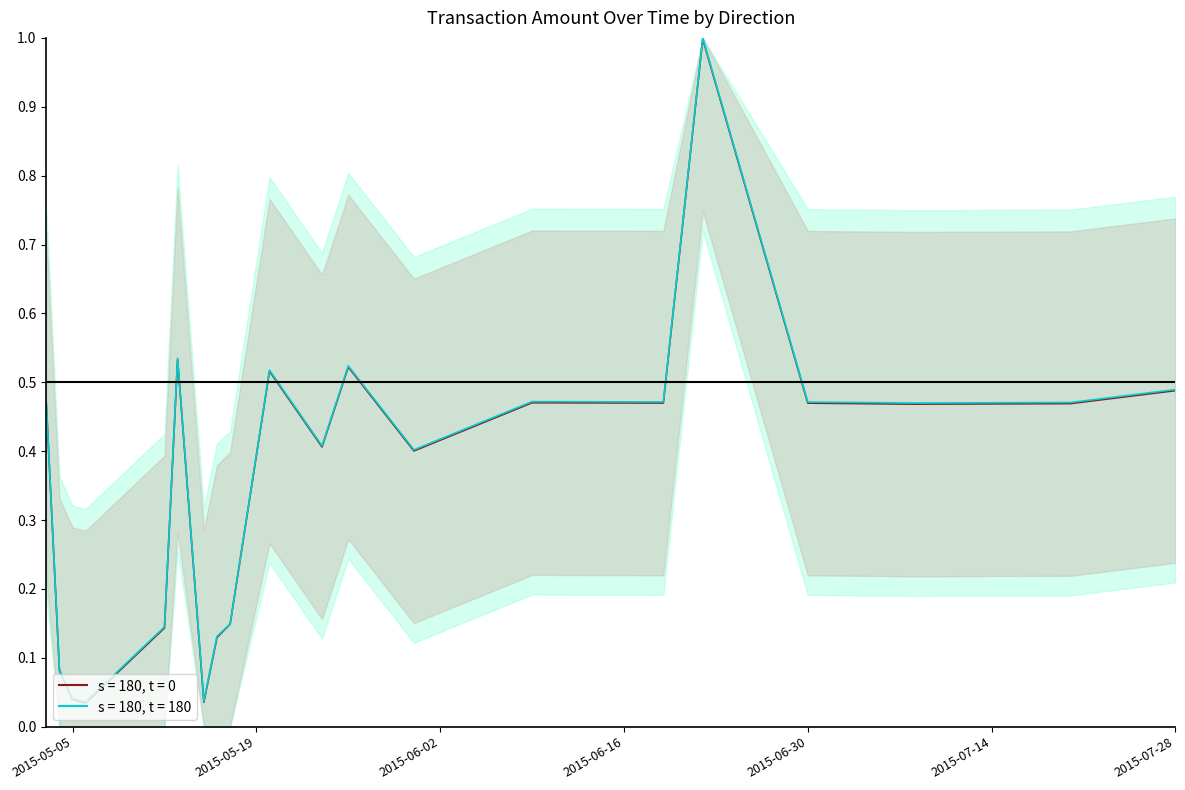

What is the value of the s = 180, t = 180 point at the 1st from the left?

0.5